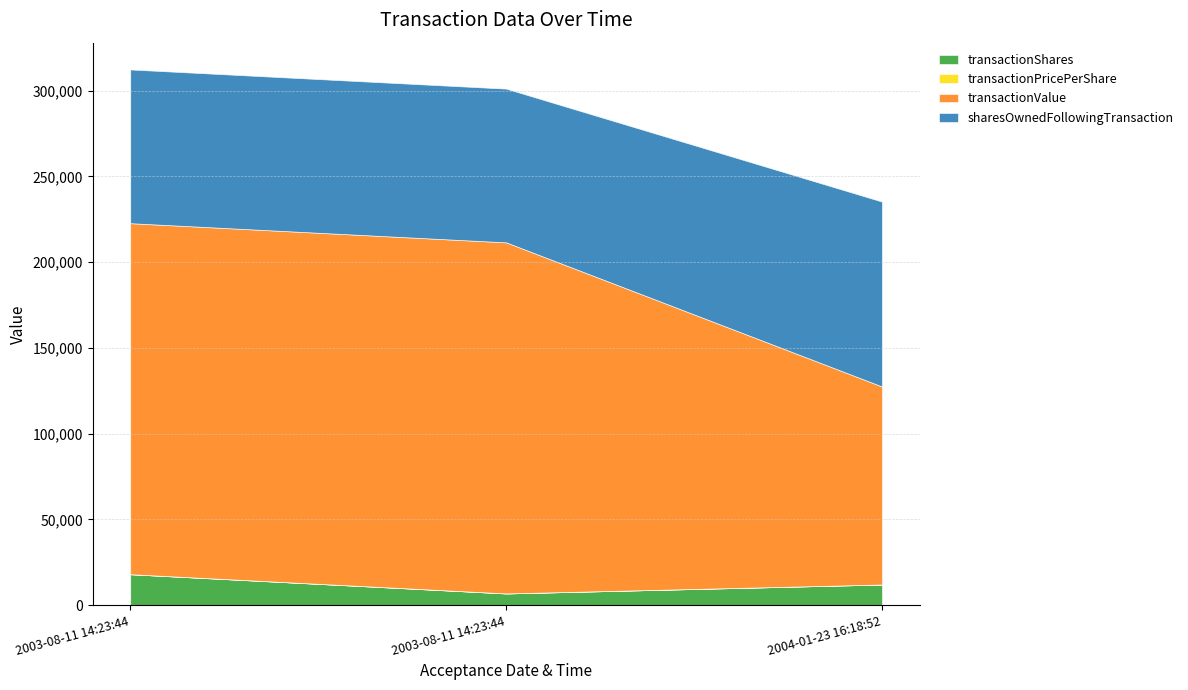

Reading left to right, extract all data points from this chart.

transactionShares: 2003-08-11 14:23:44=18000.0	2003-08-11 14:23:44=6770.0	2004-01-23 16:18:52=12000.0
transactionPricePerShare: 2003-08-11 14:23:44=11.4	2003-08-11 14:23:44=30.2	2004-01-23 16:18:52=9.6
transactionValue: 2003-08-11 14:23:44=204750.0	2003-08-11 14:23:44=204778.0	2004-01-23 16:18:52=115500.0
sharesOwnedFollowingTransaction: 2003-08-11 14:23:44=89668.0	2003-08-11 14:23:44=89668.0	2004-01-23 16:18:52=107849.0